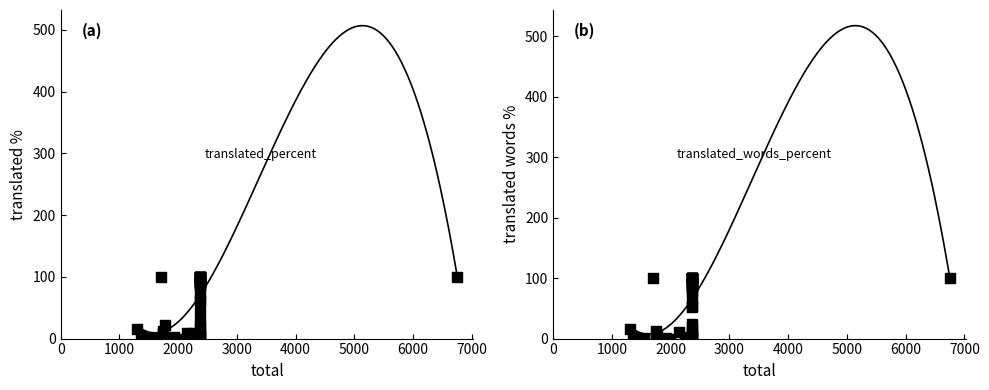

What are all the series names shown in the legend?

translated_percent, translated_words_percent